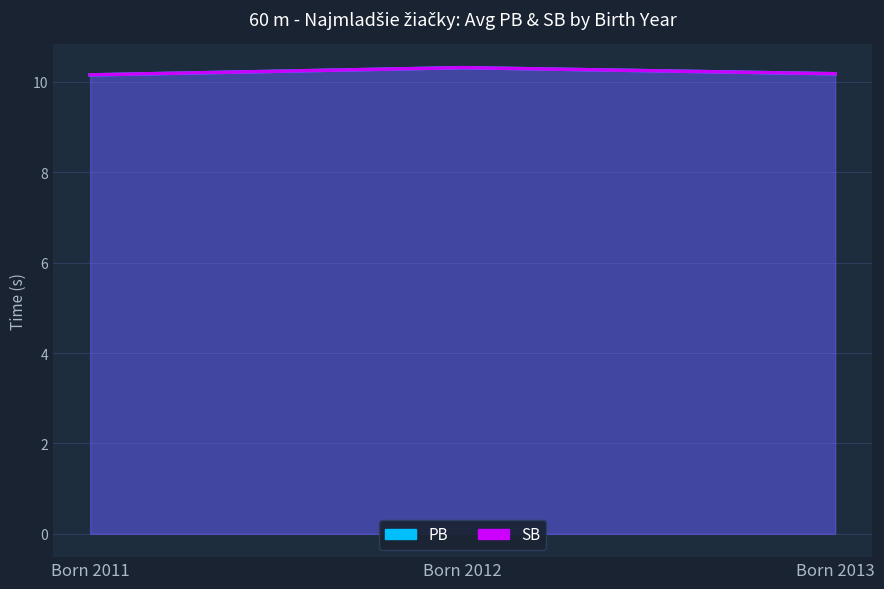

What is the sum of the SB values at Born 2012 and Born 2011?

20.5